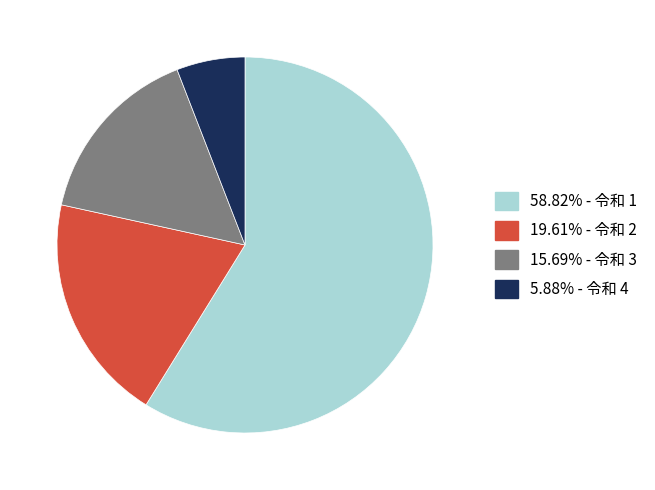

Does any single category account for the majority?

Yes